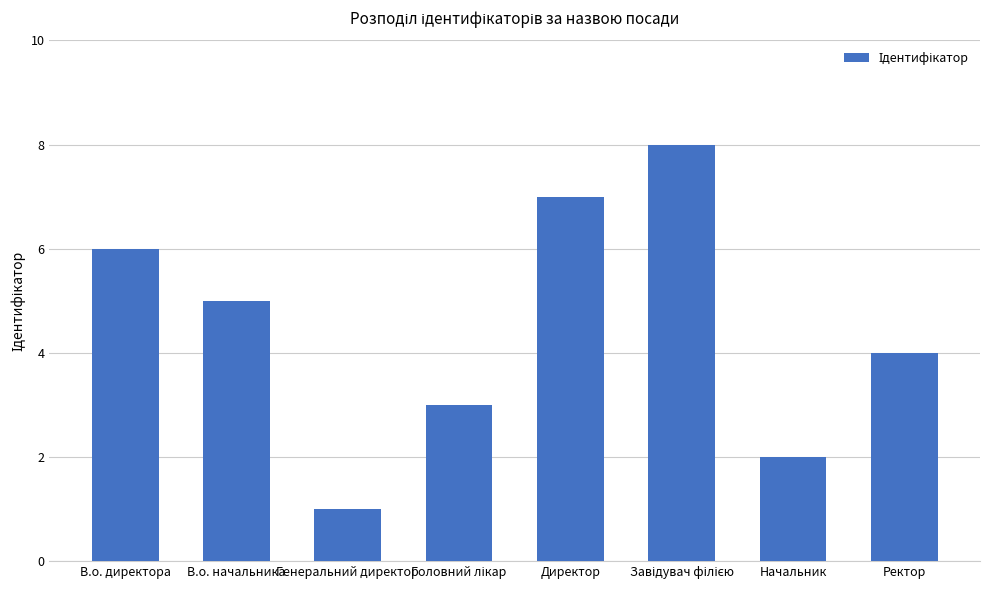

Approximately how many times larger is the value at В.о. начальника compared to Директор?

0.7